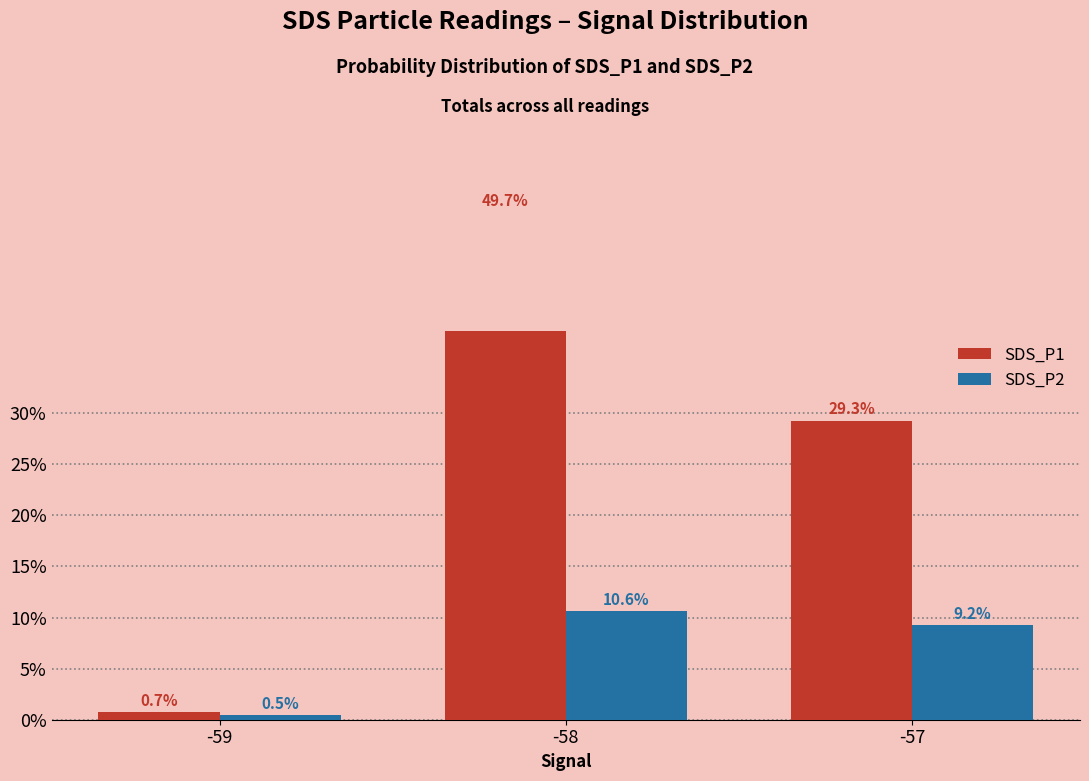

What is the minimum value for SDS_P2?

0.5